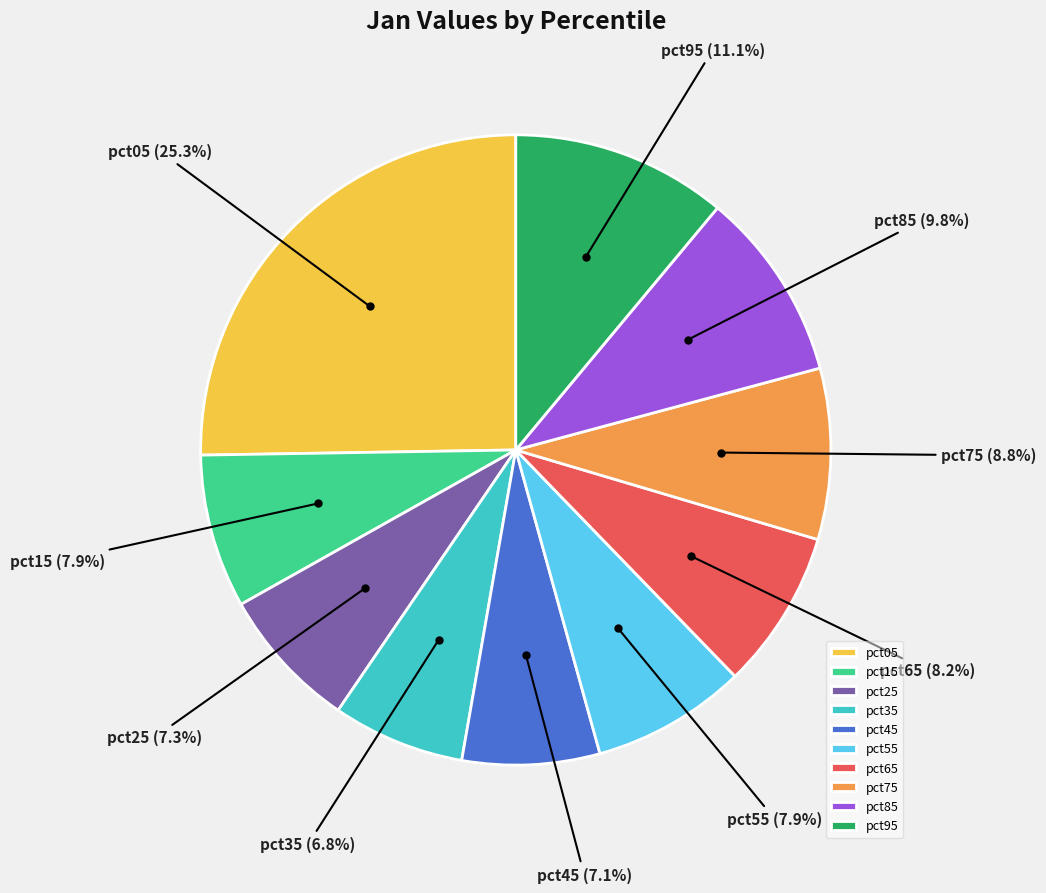

Count the number of slices in the pie.

10